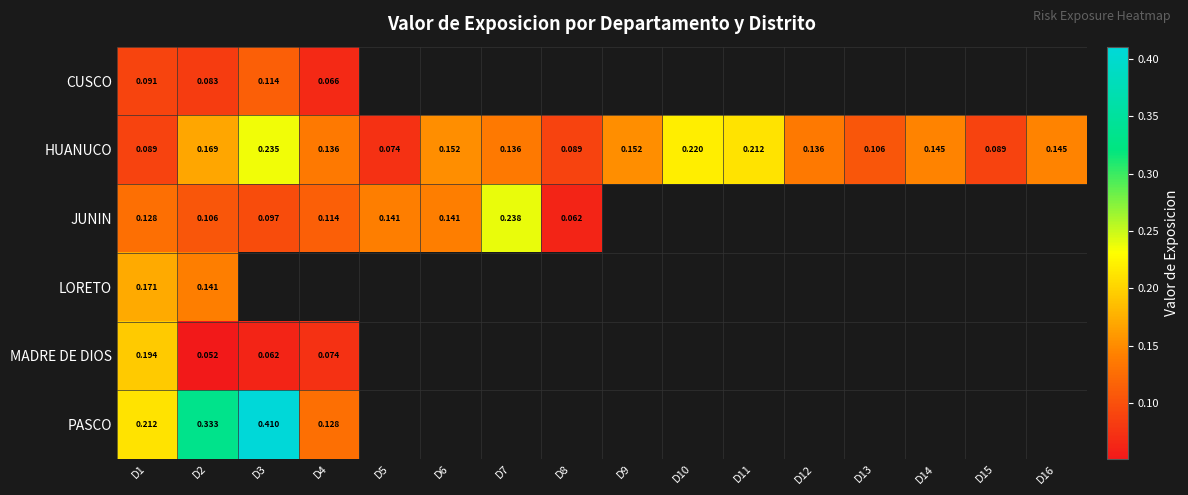

Rank the series by their maximum value, from lowest to highest.

CUSCO, LORETO, MADRE DE DIOS, HUANUCO, JUNIN, PASCO